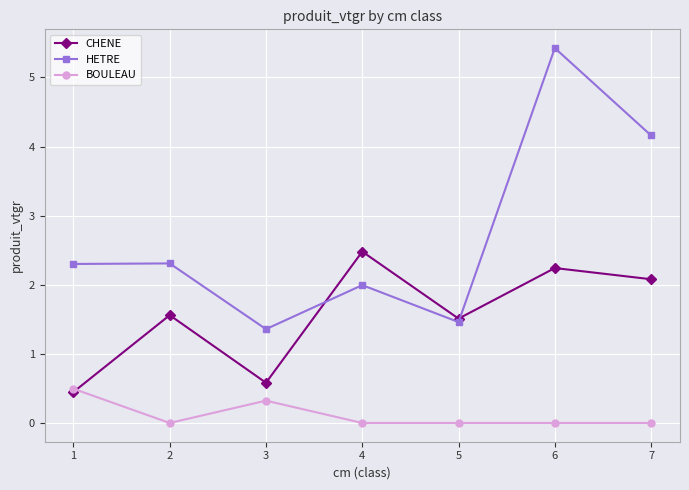

True or false: CHENE has more than 2 interior local peaks.

True